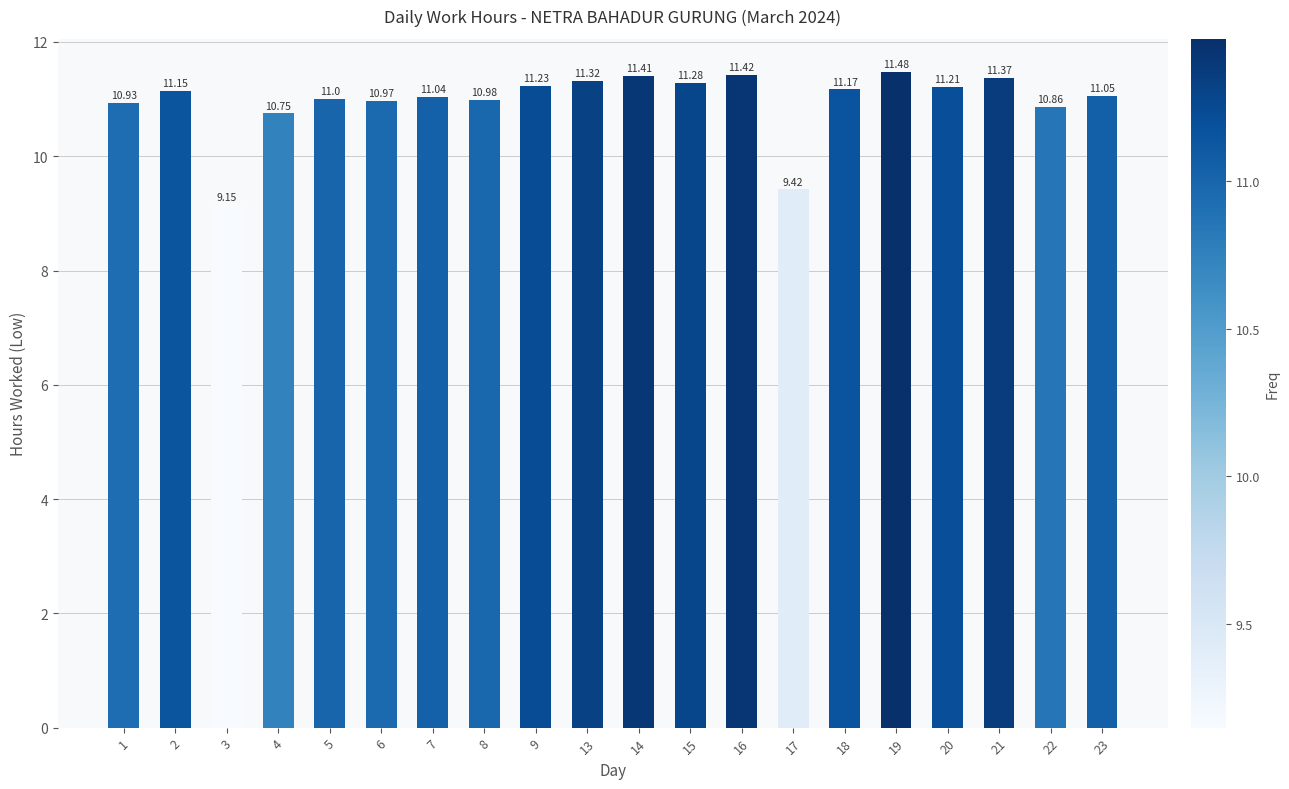

List the labels in order of value, largest first.

19, 16, 14, 21, 13, 15, 9, 20, 18, 2, 23, 7, 5, 8, 6, 1, 22, 4, 17, 3